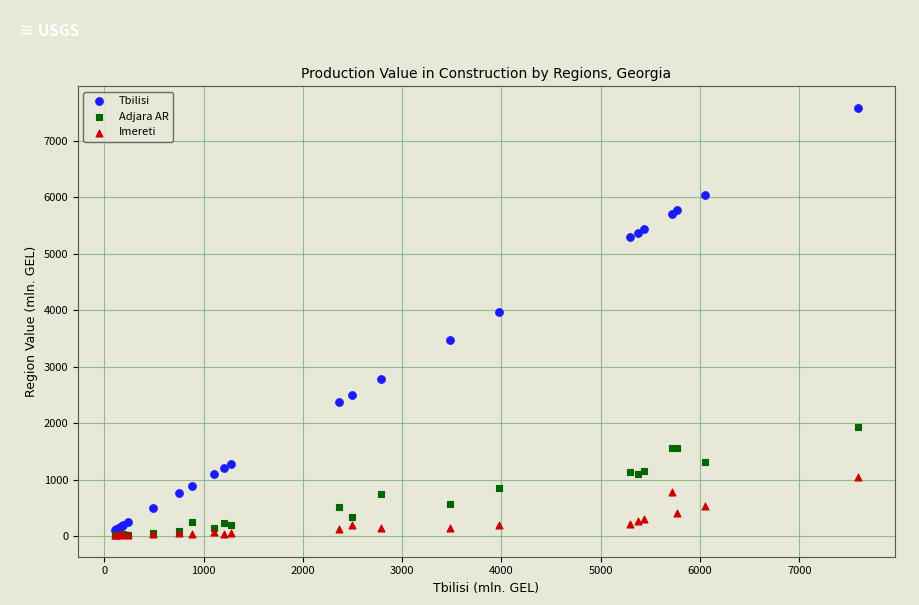

Which series reaches the maximum Y coordinate?

Tbilisi